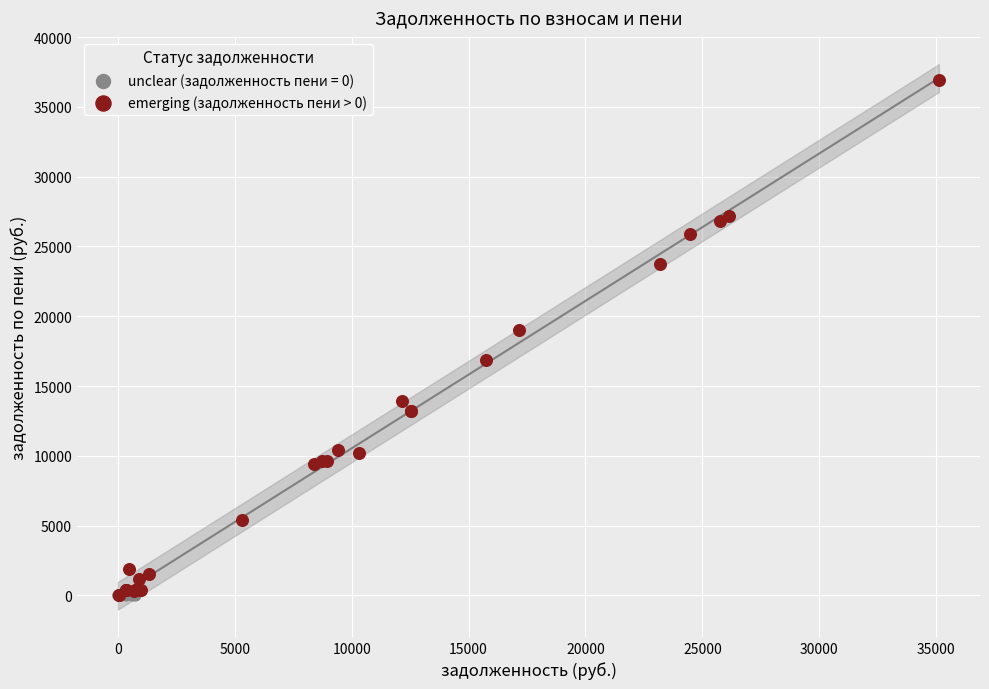

Which series contains the highest Y value?

emerging (задолженность пени > 0)